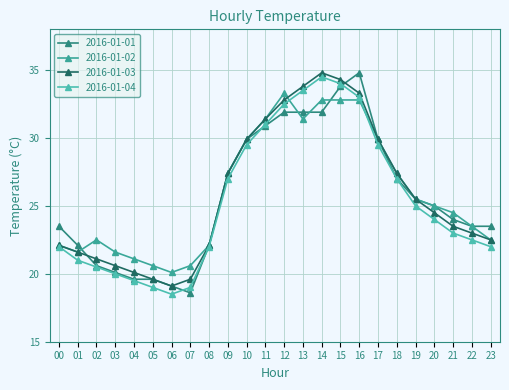

How many data points does each series have?

24